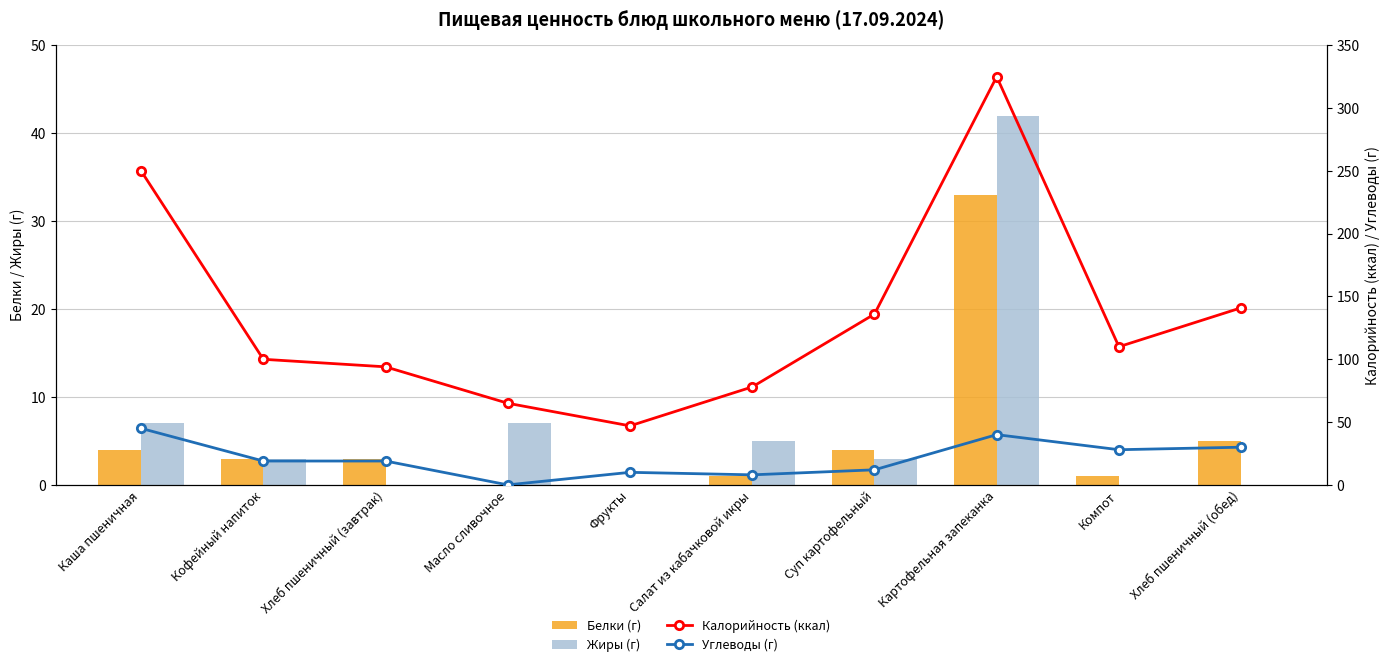

What is the spread (max minus min) of values at Каша пшеничная?

246